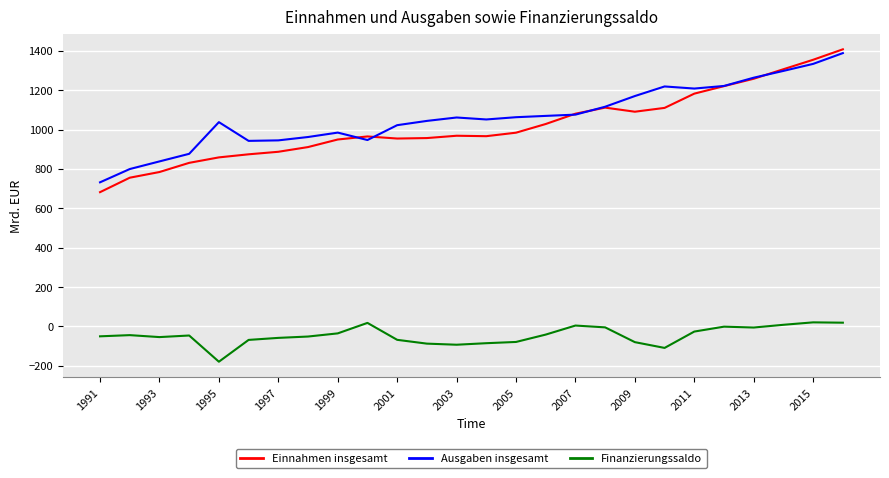

What is the difference between the second highest and second lowest values in the Einnahmen insgesamt series?

599.1